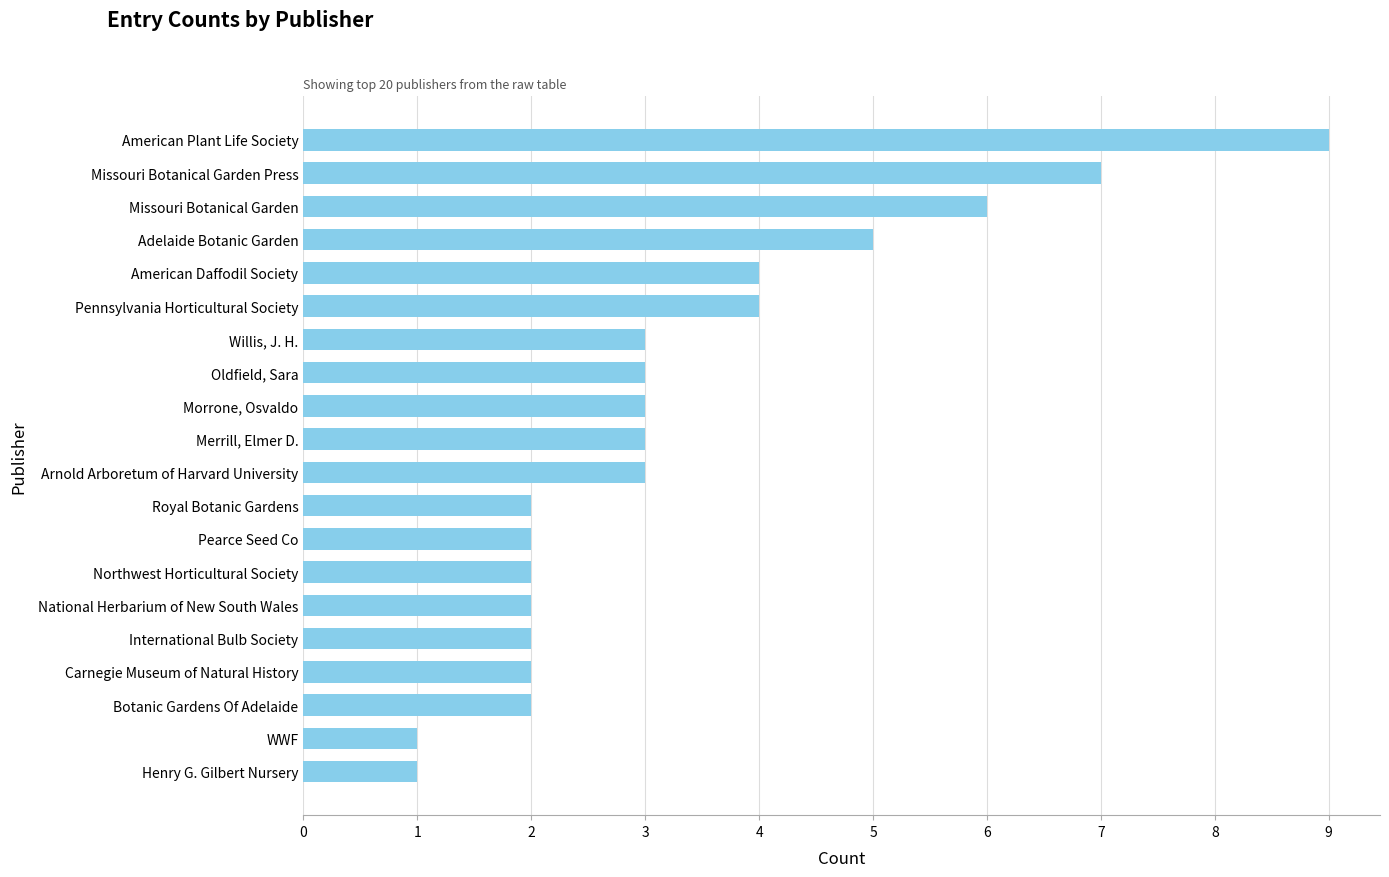

What is the greatest value displayed?

9